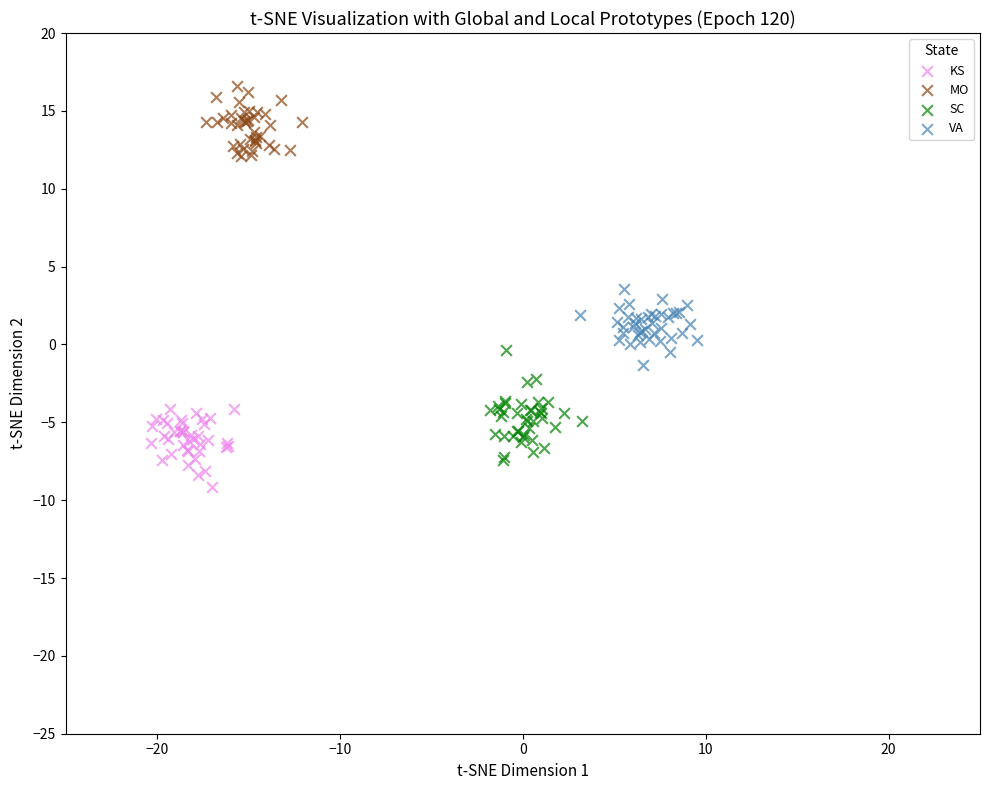

What are all the series names shown in the legend?

KS, MO, SC, VA